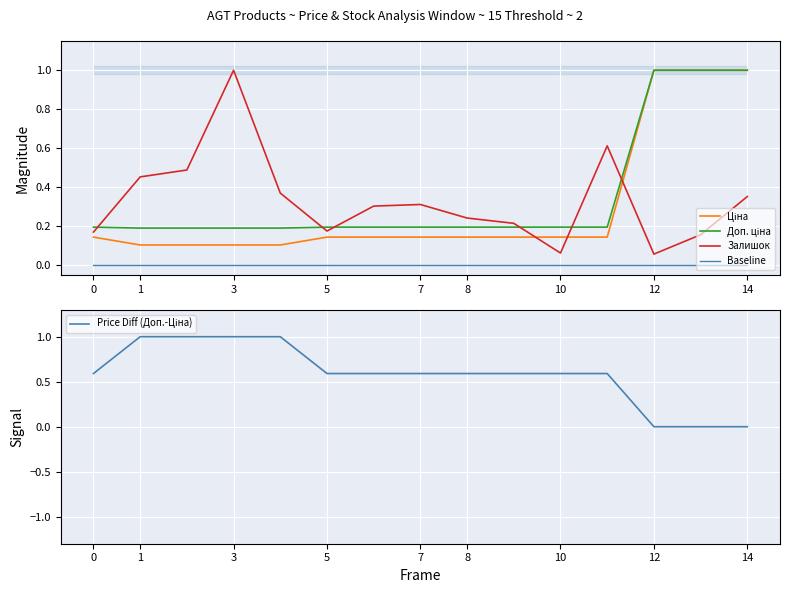

List the series in order of their peak value, highest first.

Ціна, Доп. ціна, Залишок, Price Diff (Доп.-Ціна), Baseline